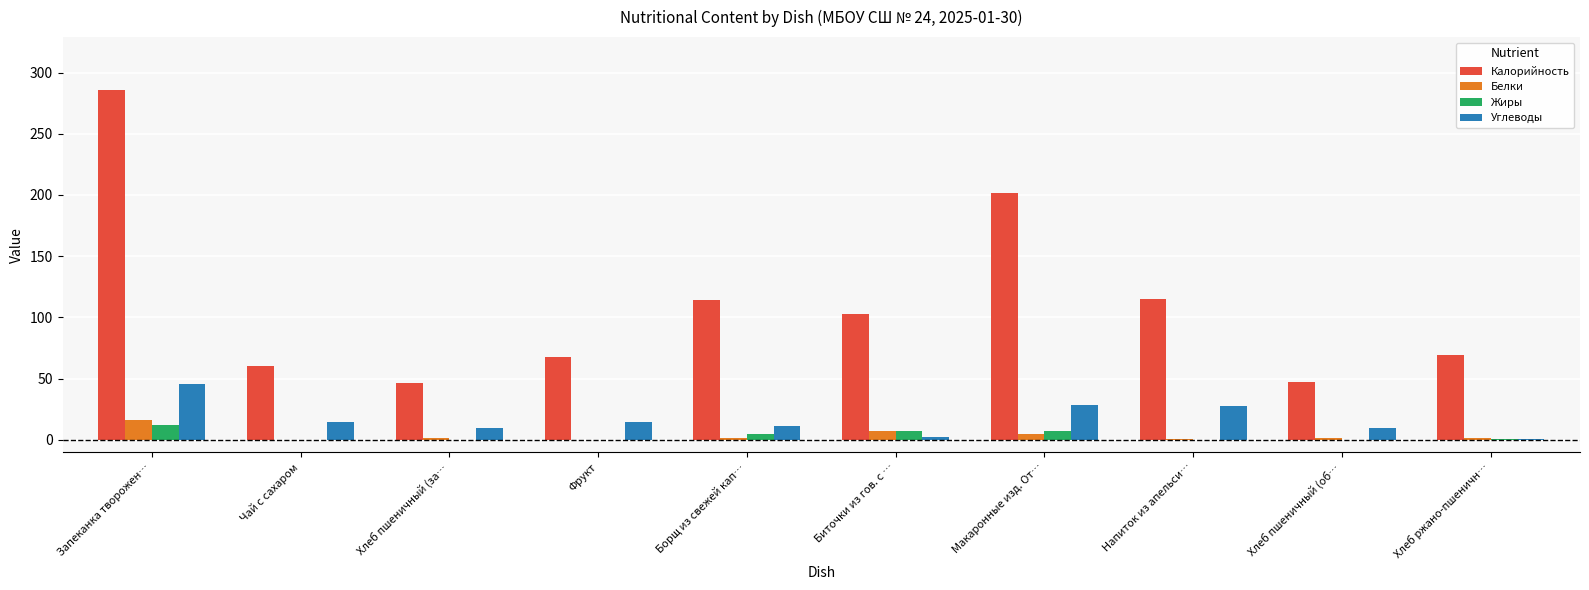

Does the chart contain stacked bars?

No